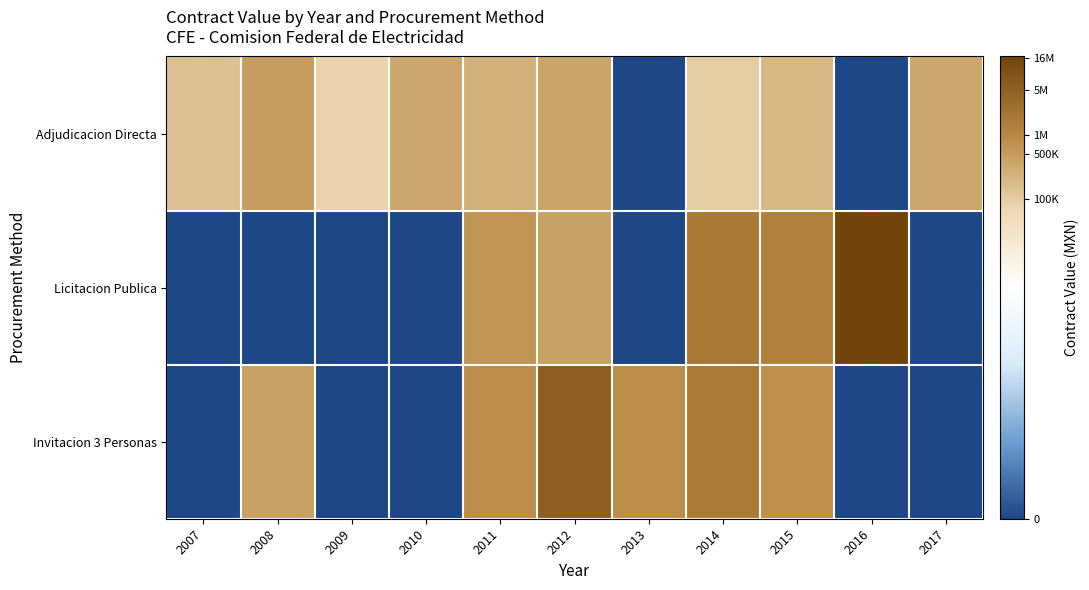

At which category does the chart reach its minimum across all series?

2013